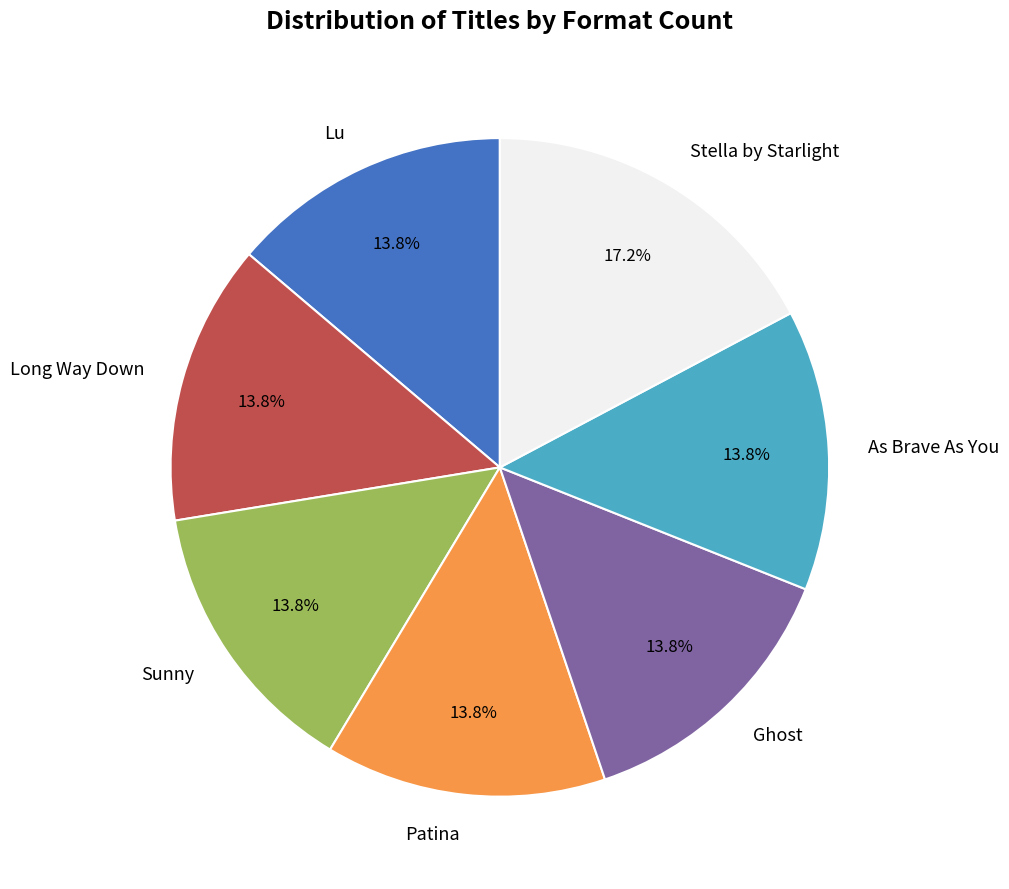

To the nearest percent, what percentage of the pie is As Brave As You?

14%